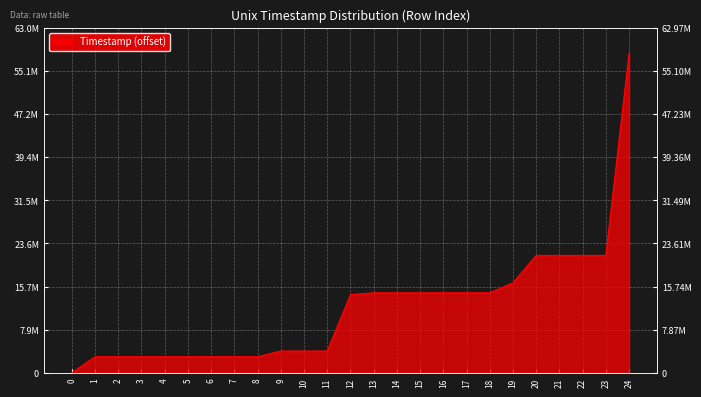

What is the difference between the maximum and minimum values?

58308333